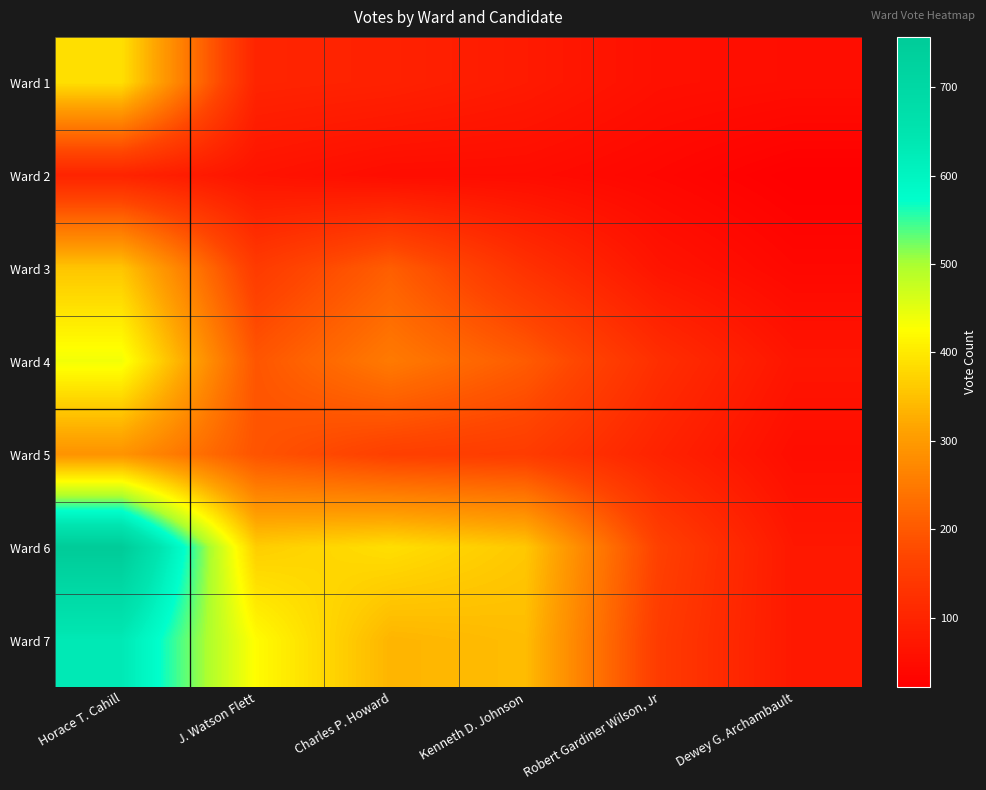

Rank the series by their maximum value, from highest to lowest.

Ward 6, Ward 7, Ward 4, Ward 1, Ward 3, Ward 5, Ward 2